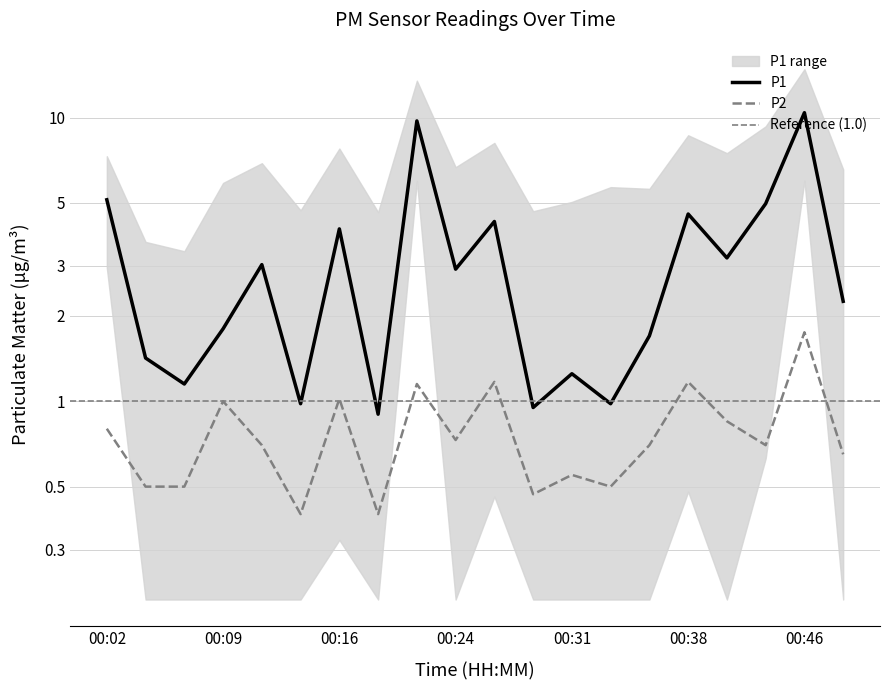

What is the total value across all series at 00:26?

5.5